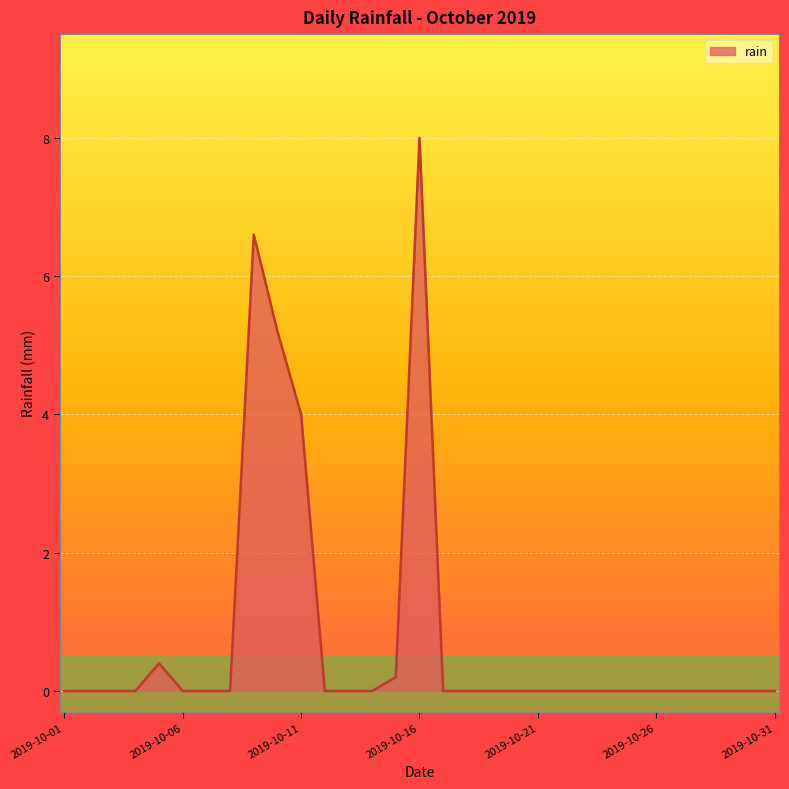

What is the maximum value shown in the chart?

8.0